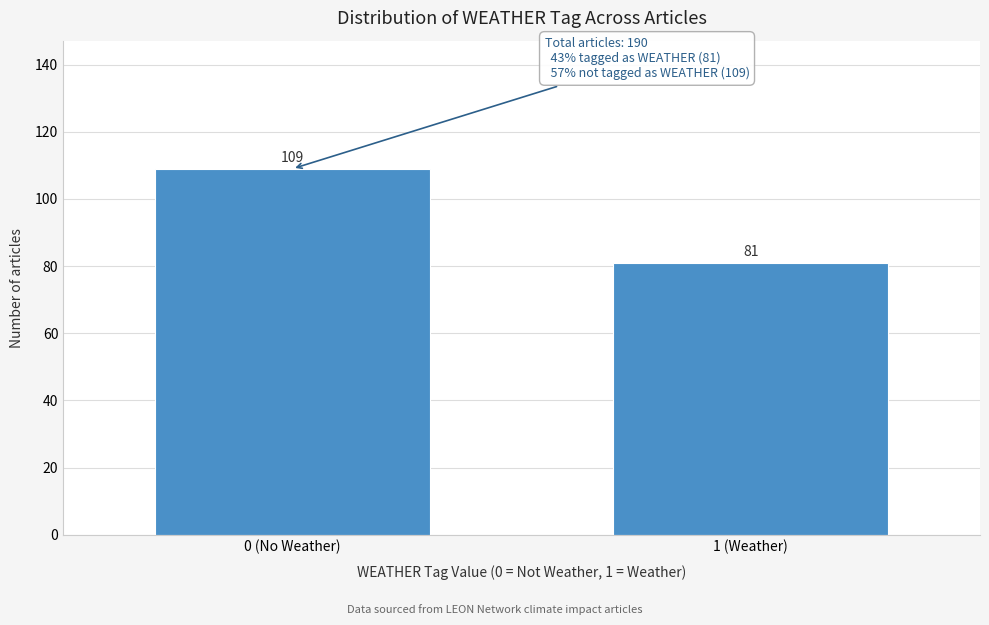

Reading left to right, extract all data points from this chart.

0 (No Weather)=109	1 (Weather)=81